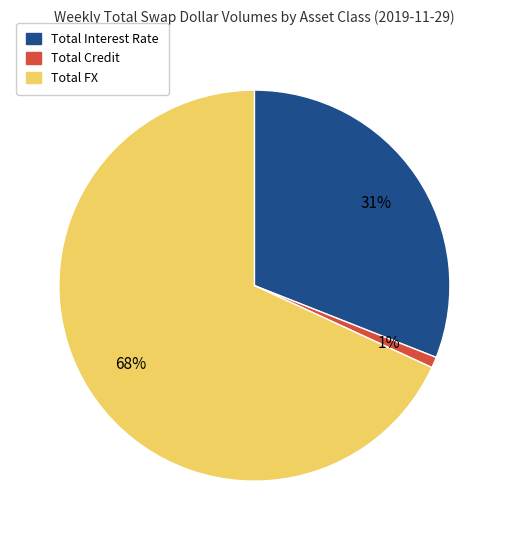

Is it true that Total Interest Rate is 43% of the pie?

False